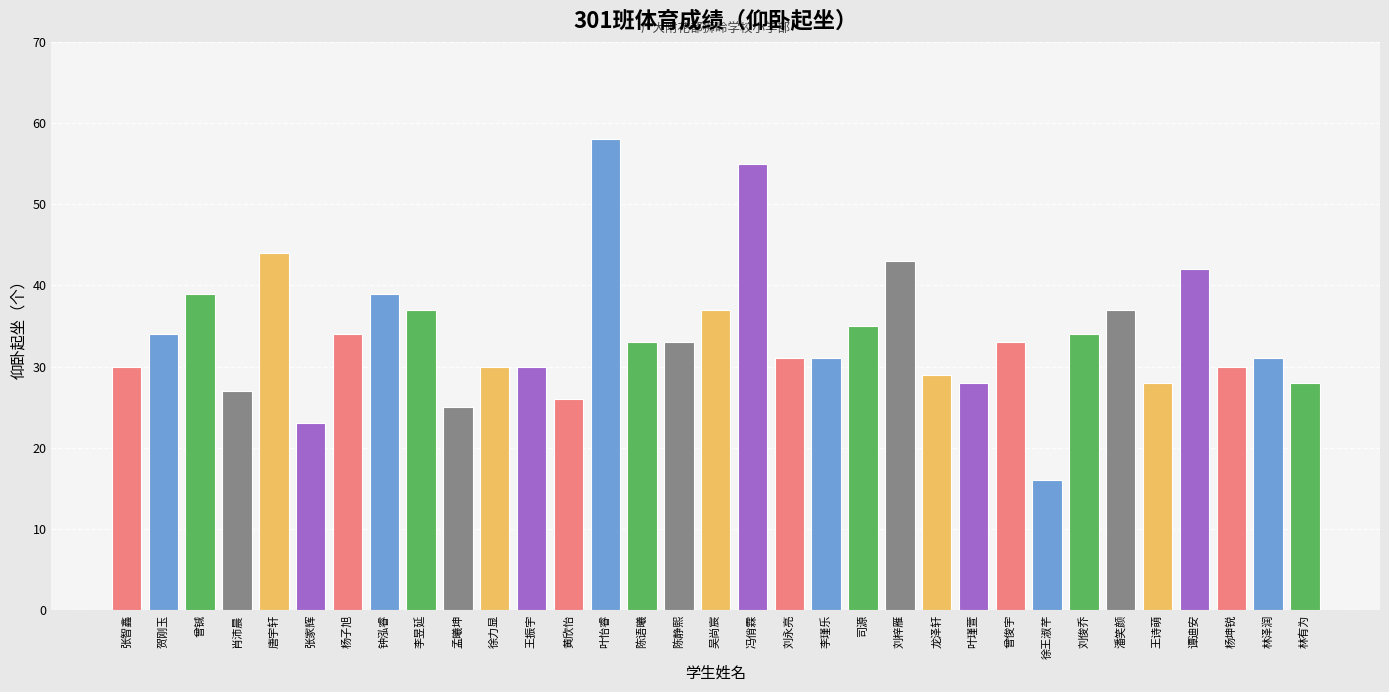

How many values are below 33?

16